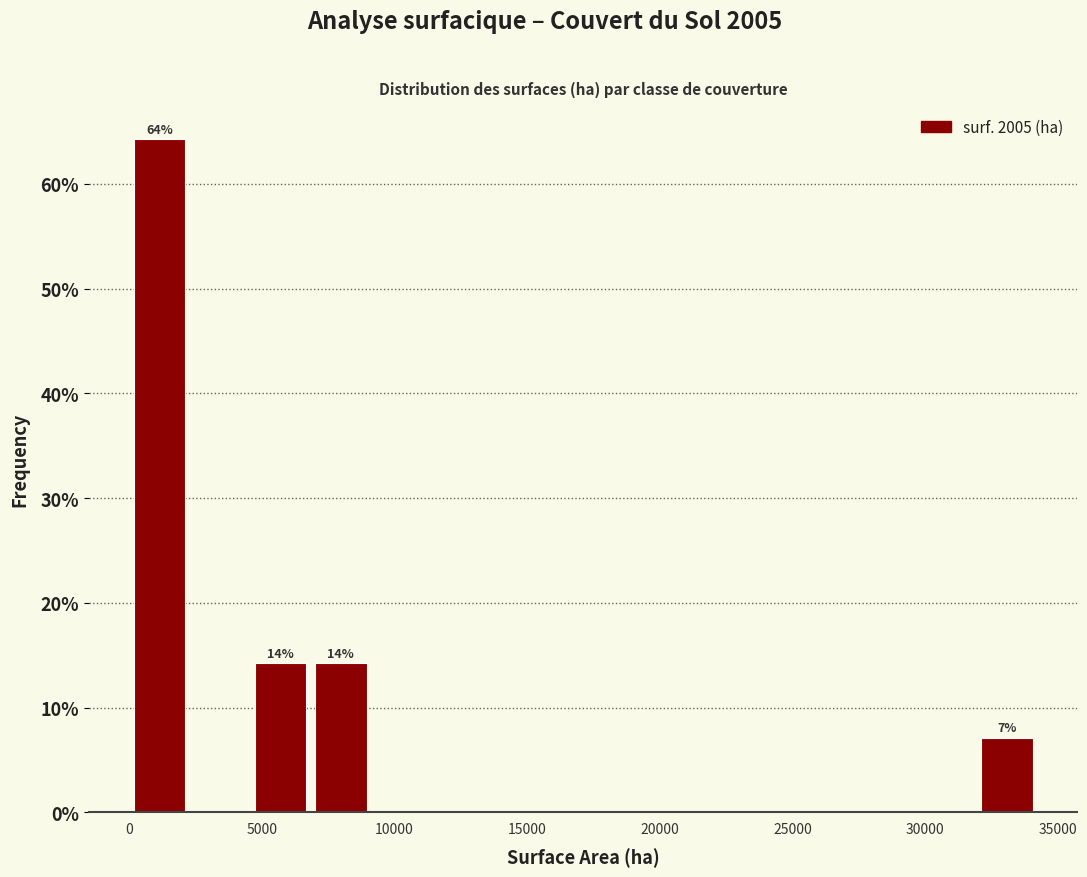

Over which range of the x-axis is the bar tallest?

0 to 2500